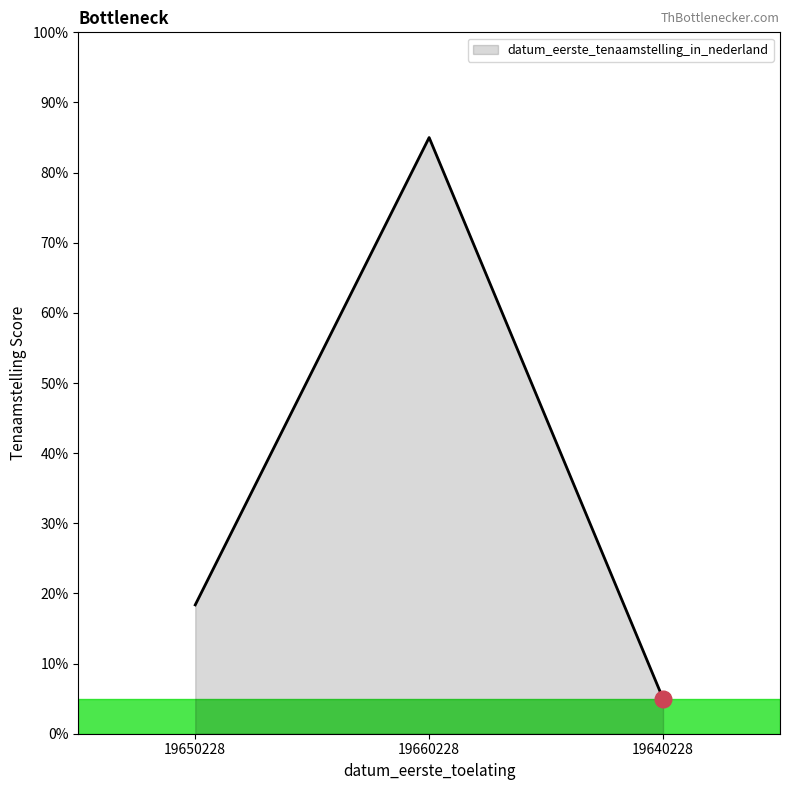

The chart shows a value of 18.4 at 19650228. True or false?

True